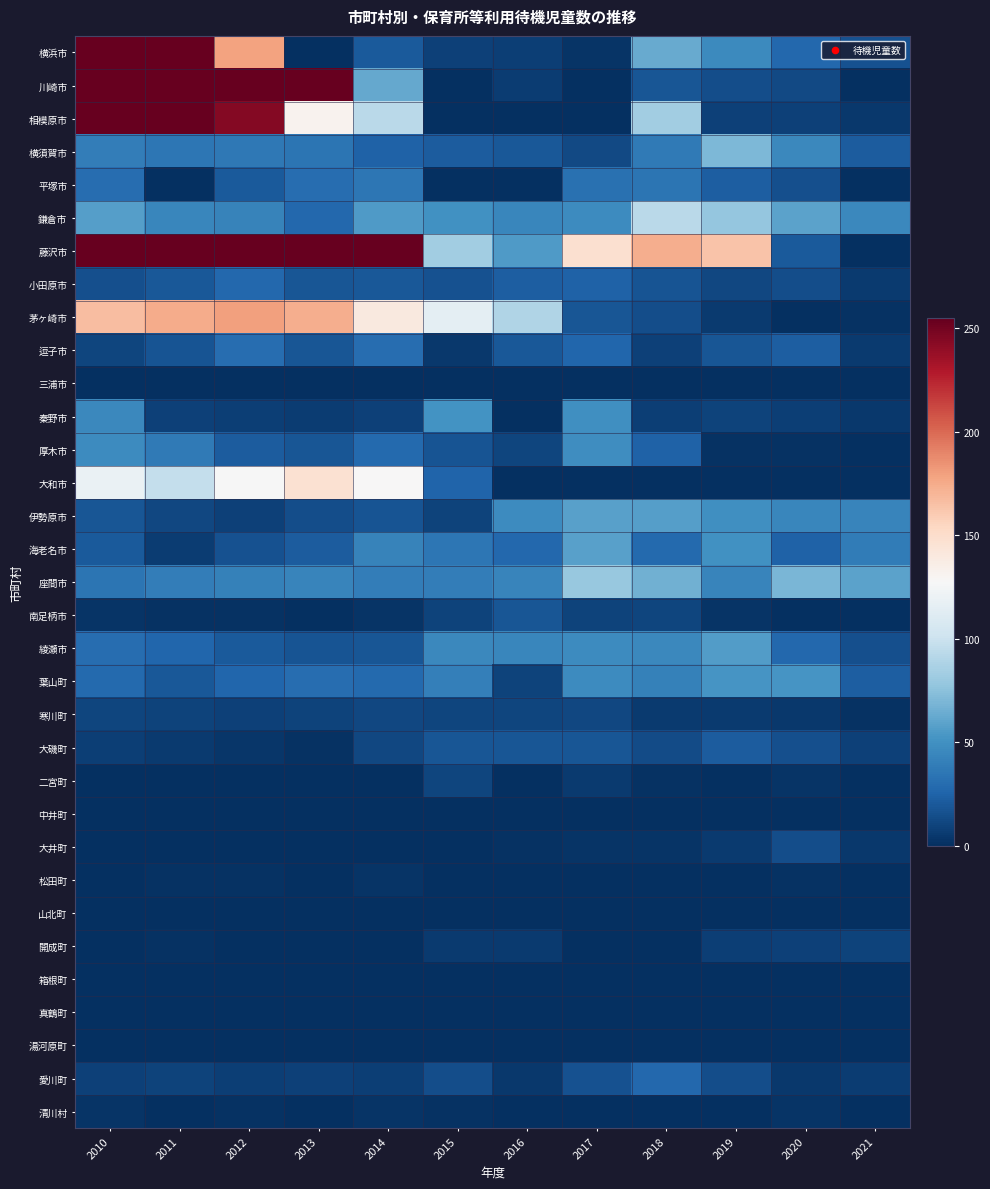

At which category is the sum across all series the highest?

2010